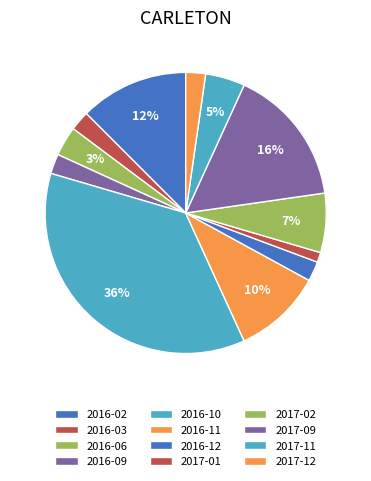

What is the smallest slice in the pie chart?

2017-01